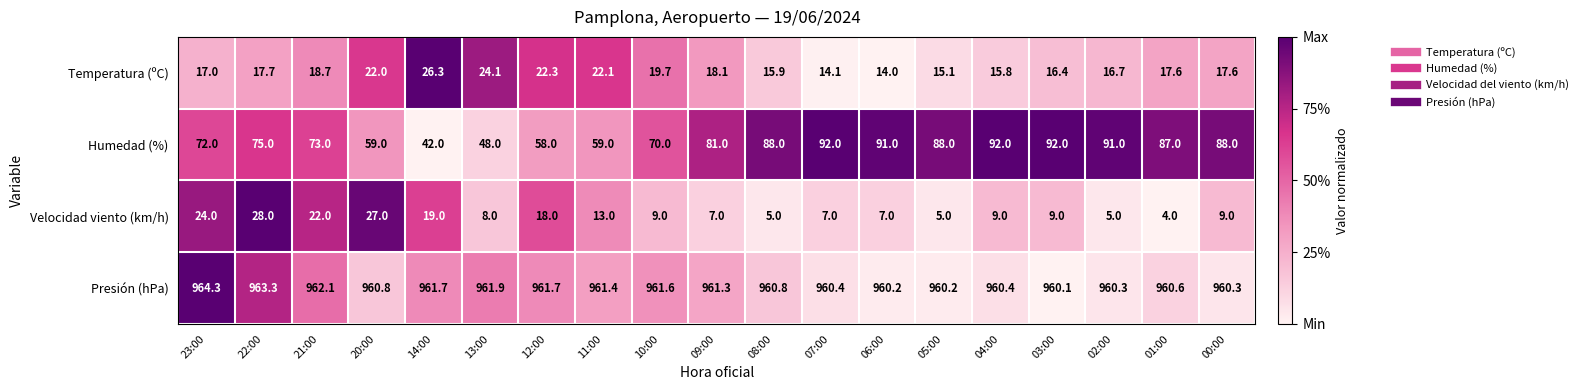

What is the maximum value for Velocidad viento (km/h)?

28.0